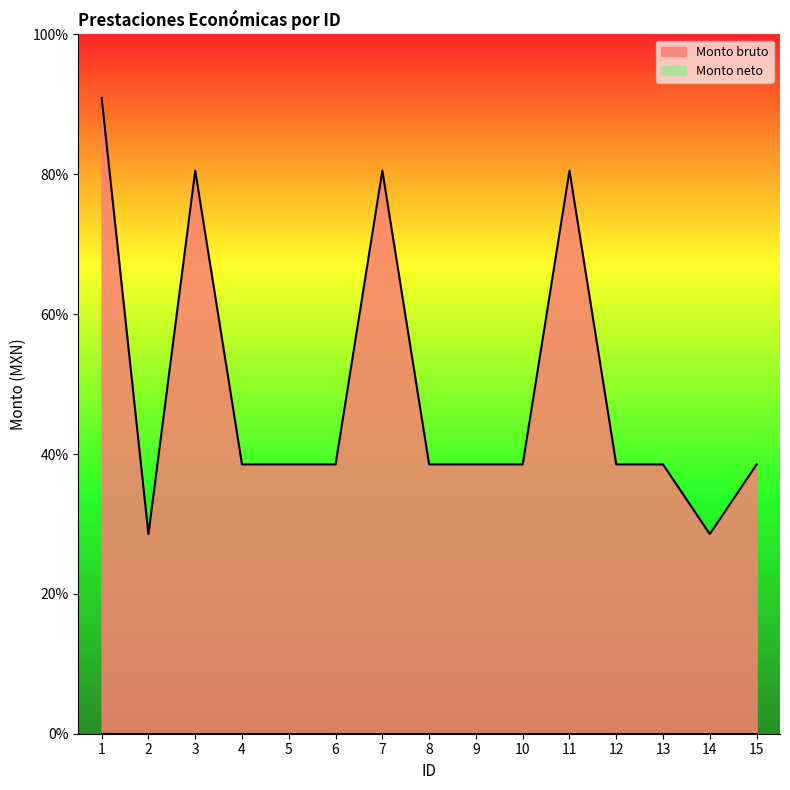

List the labels in order of value, smallest first.

2, 14, 4, 5, 6, 8, 9, 10, 12, 13, 15, 3, 7, 11, 1